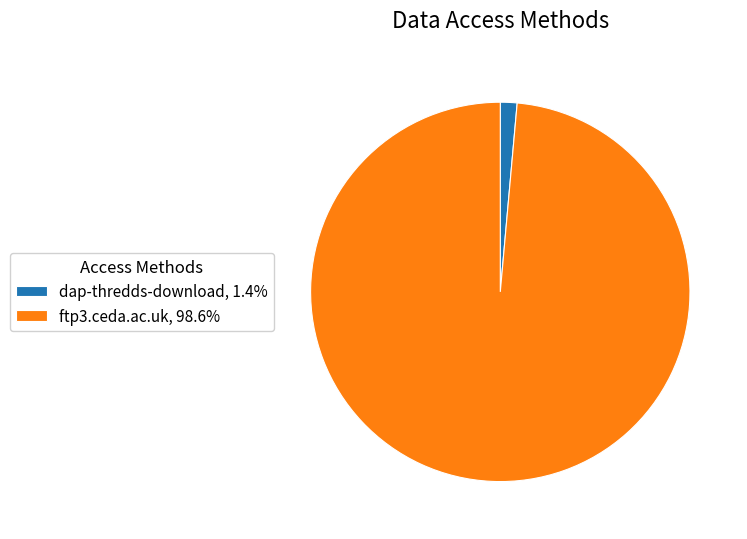

Combined, do ftp3.ceda.ac.uk, 98.6% and dap-thredds-download, 1.4% account for over 50%?

Yes